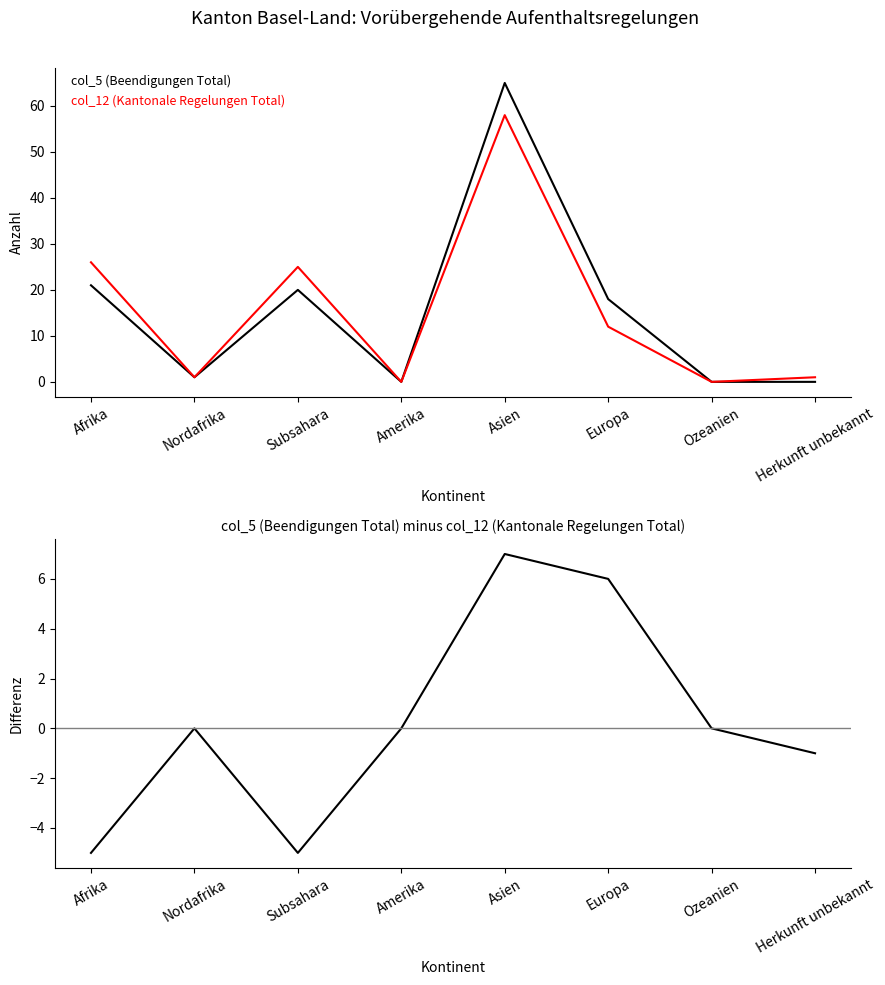

How many interior local peaks does the col_12 (Kantonale Regelungen Total) series have?

2